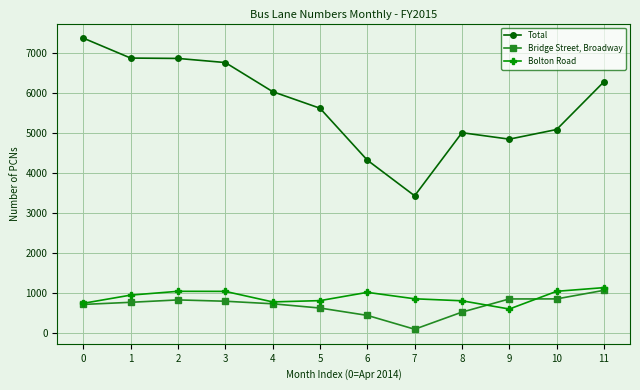

What are all the series names shown in the legend?

Total, Bridge Street, Broadway, Bolton Road